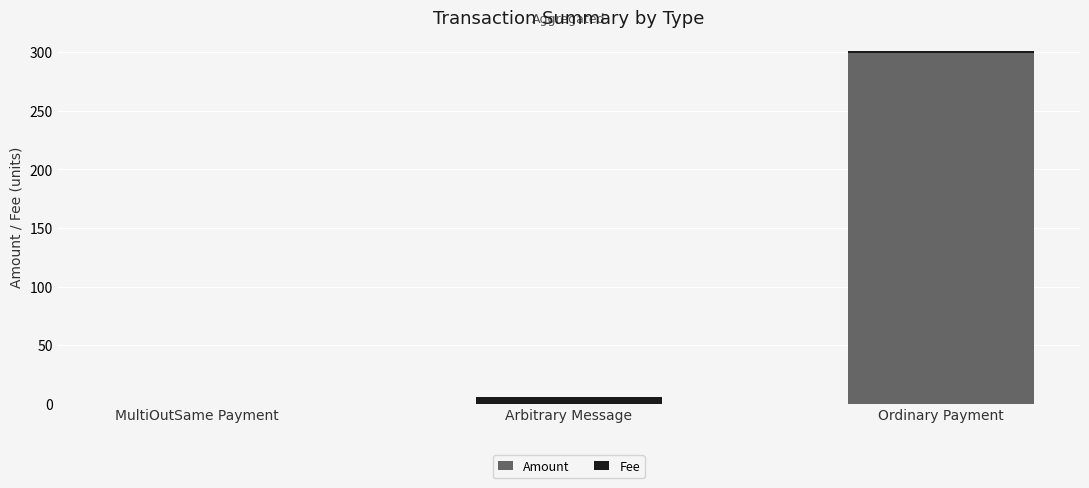

At which category is the sum across all series the highest?

Ordinary Payment